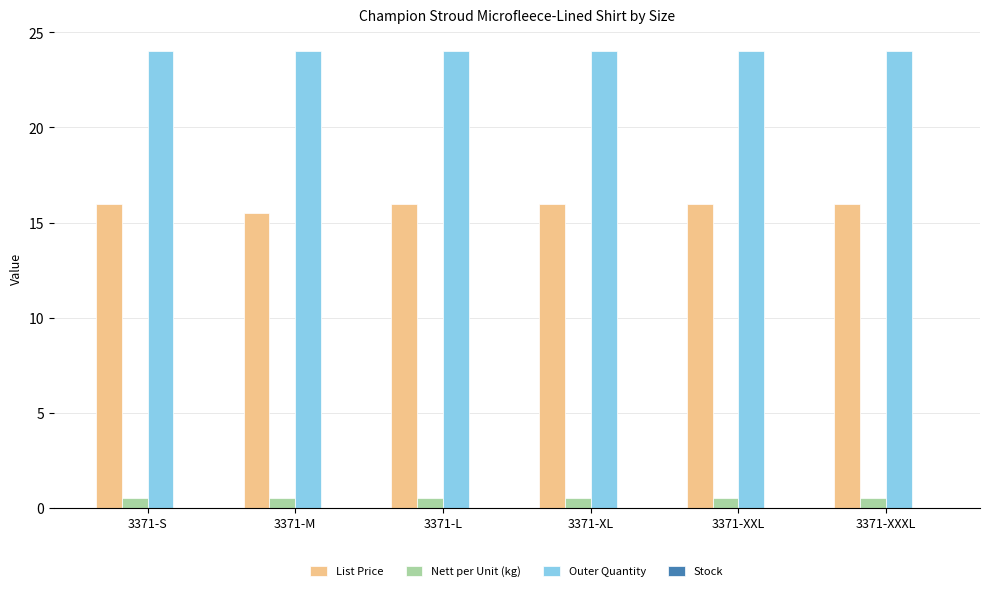

How many groups of bars are there?

6